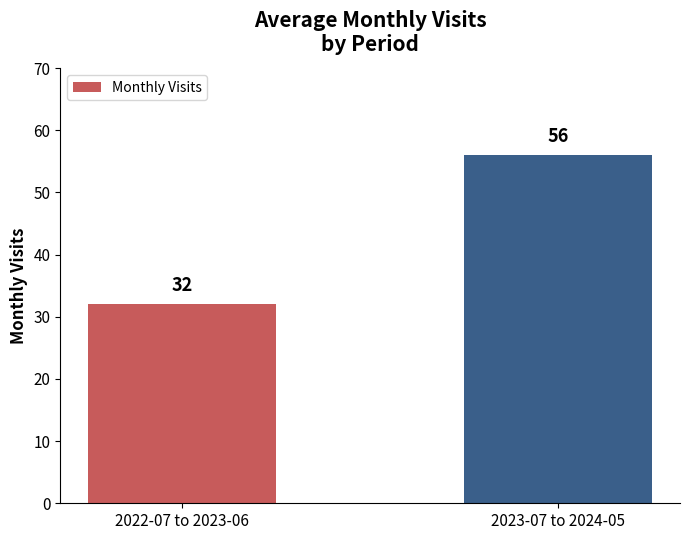

List the labels in order of value, smallest first.

2022-07 to 2023-06, 2023-07 to 2024-05